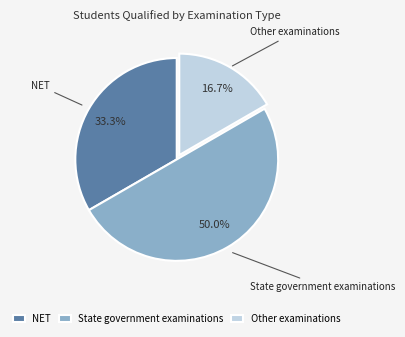

What portion of the pie excludes NET?

66.7%